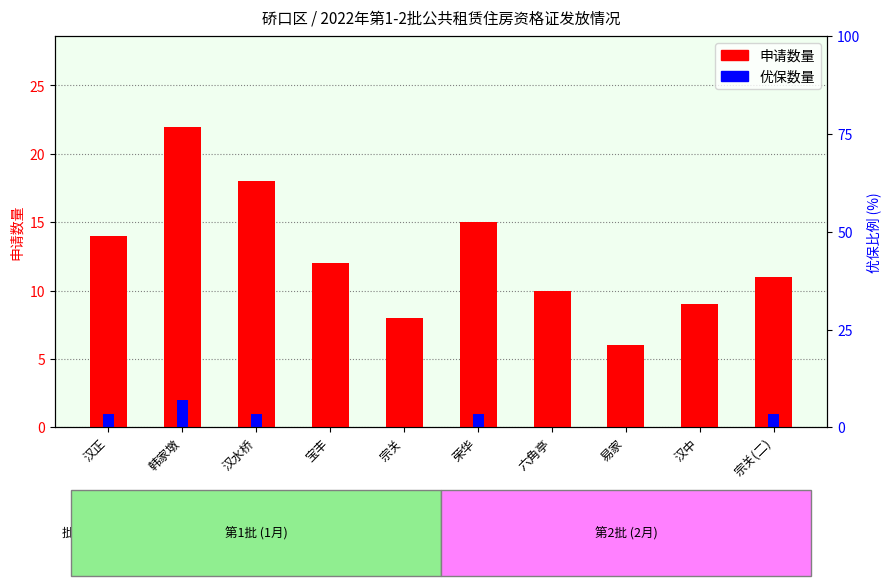

At which label is 优保数量 closest to 1?

汉正